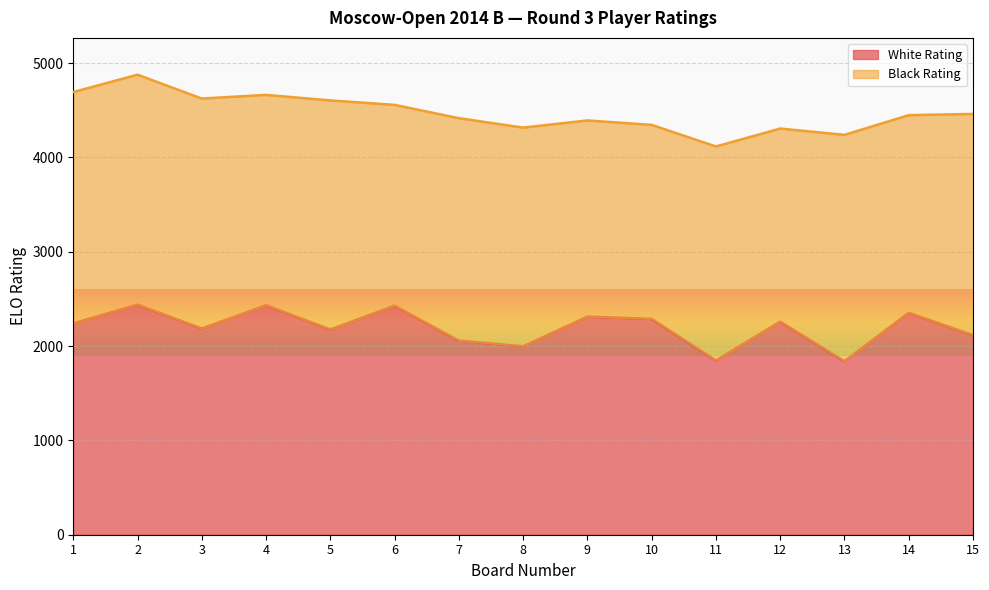

Which label corresponds to the smallest value in the chart?

13